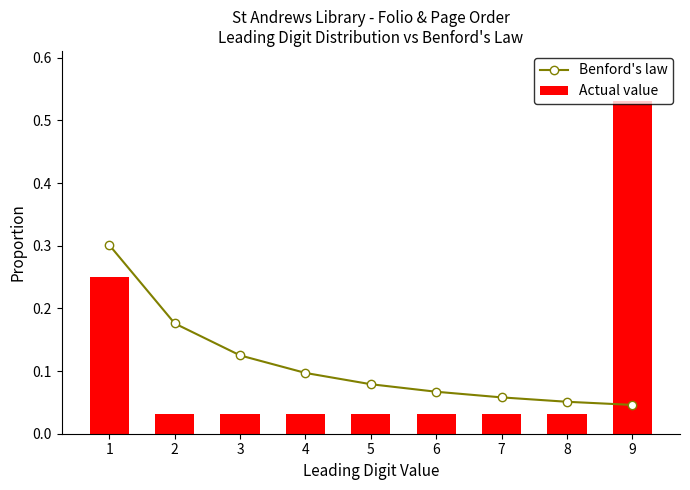

What is the value of the Benford's law bar at the 3rd from the left?

0.1